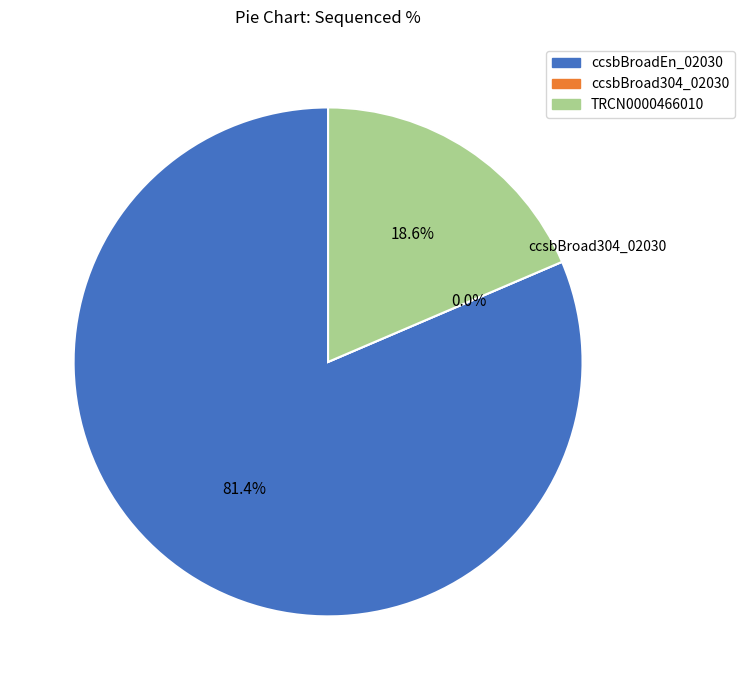

Which category has the biggest portion of the pie?

ccsbBroadEn_02030